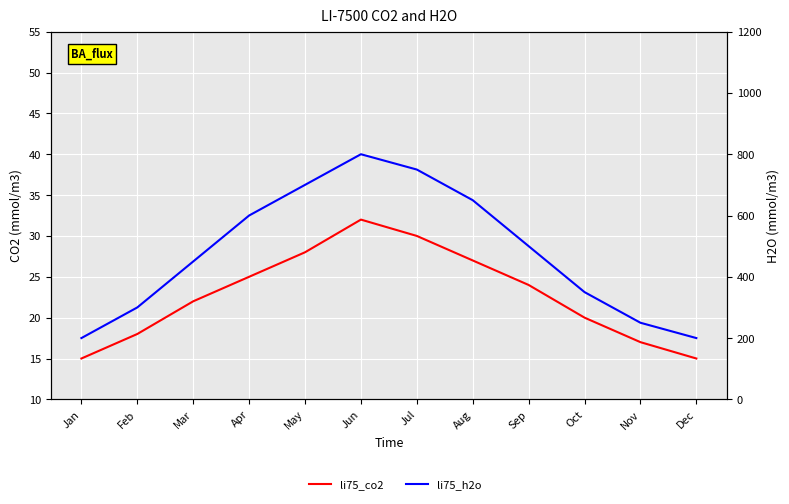

What is the value of the li75_h2o point at the 5th from the left?

700